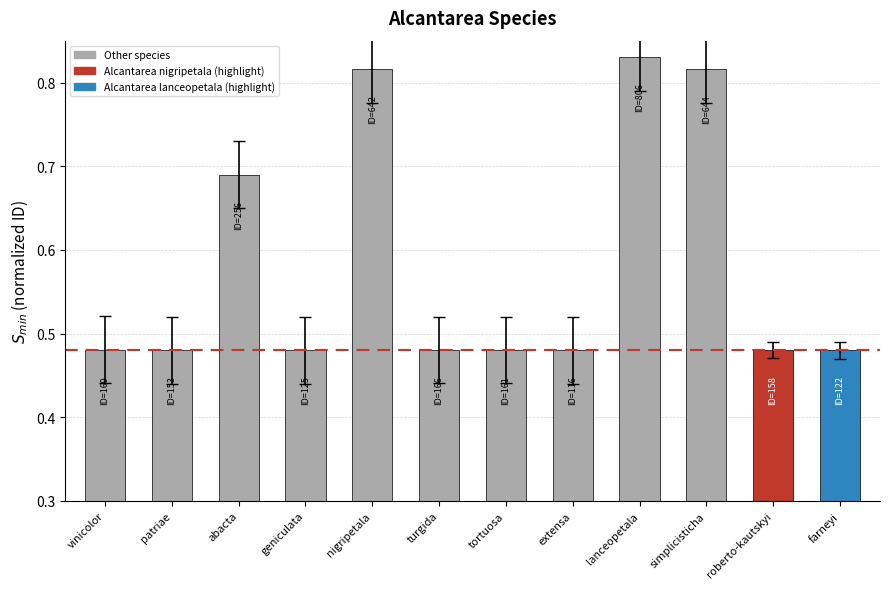

Does the chart contain stacked bars?

No